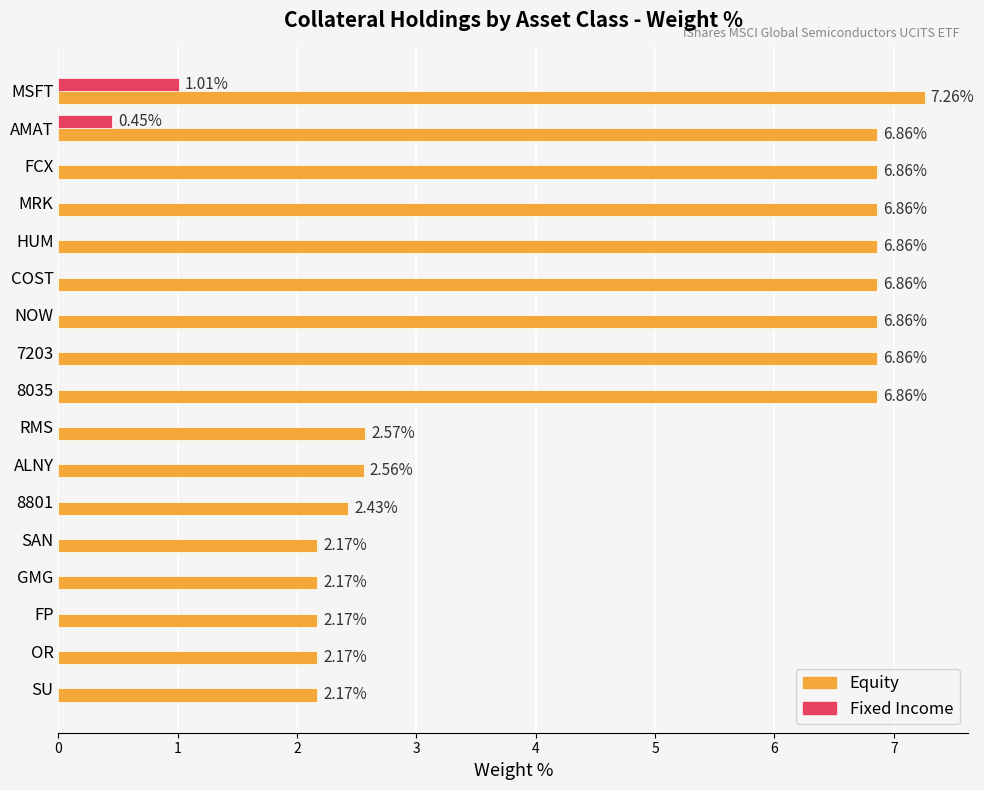

What is the sum of the Equity values at RMS and HUM?

9.4